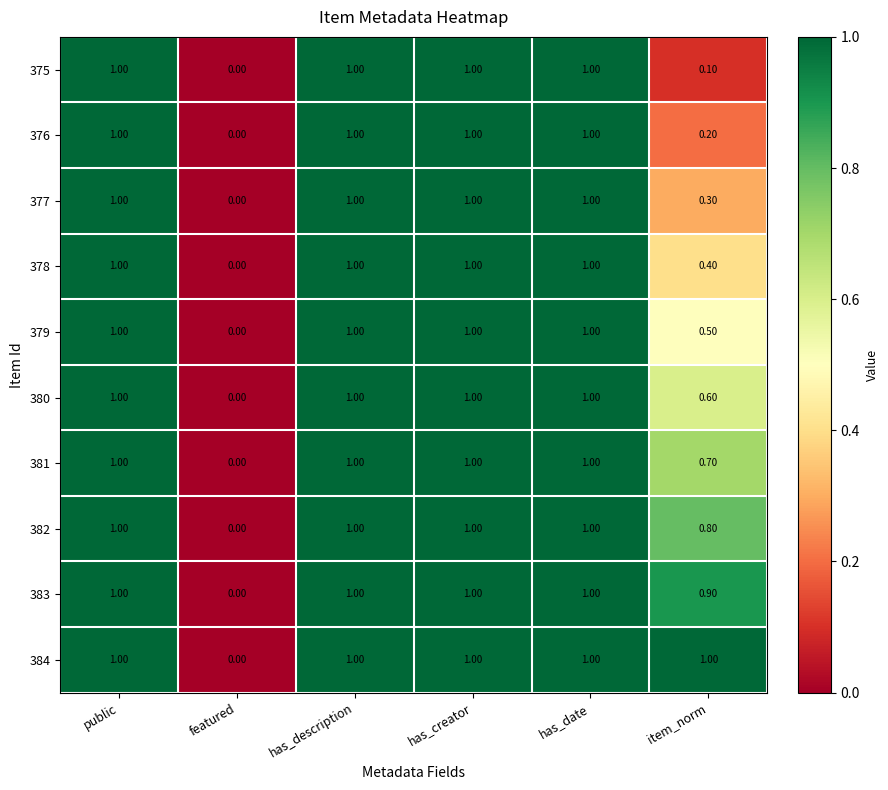

At which label is 375 closest to 0?

featured